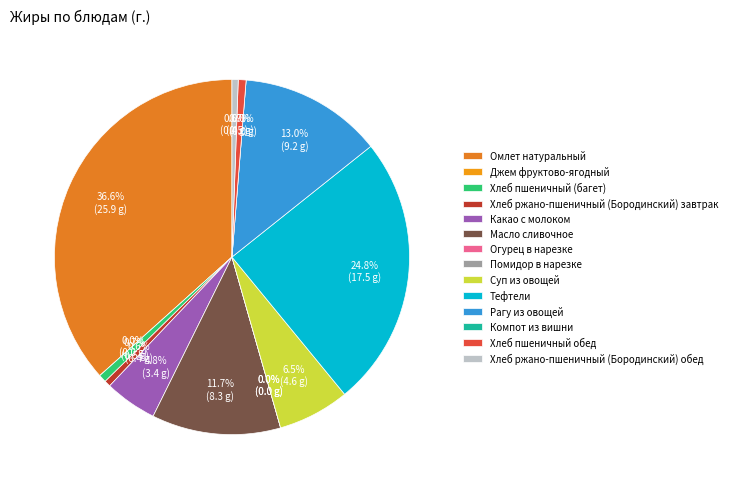

True or false: Хлеб пшеничный (багет) accounts for 12% of the total.

False